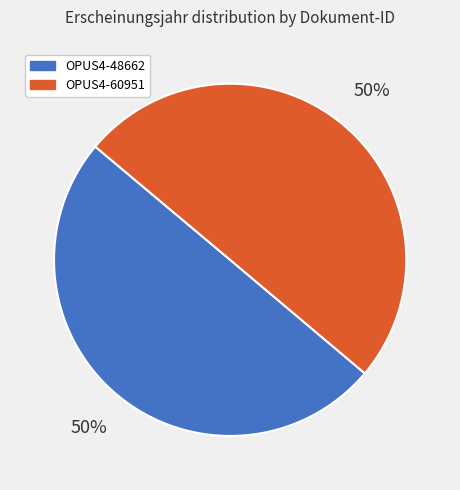

To the nearest percent, what is the average slice percentage?

50%